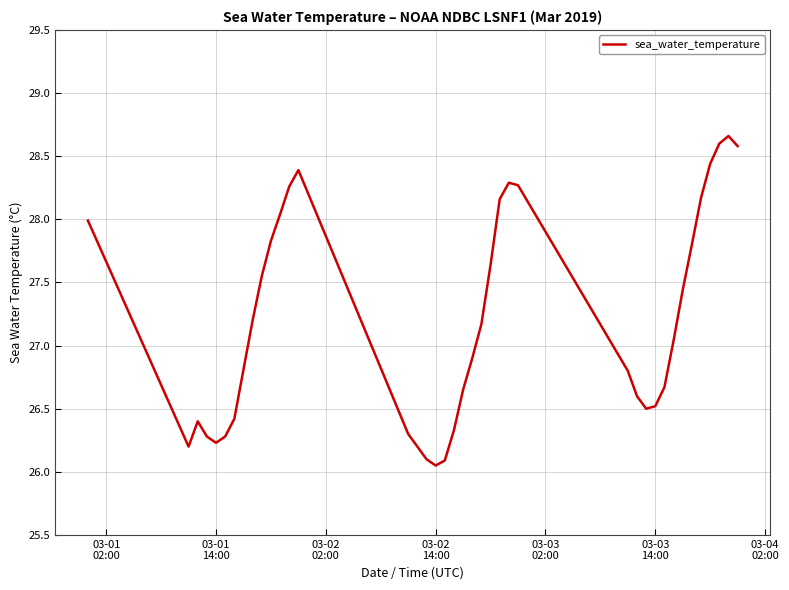

What is the difference between the maximum and minimum values?

2.6